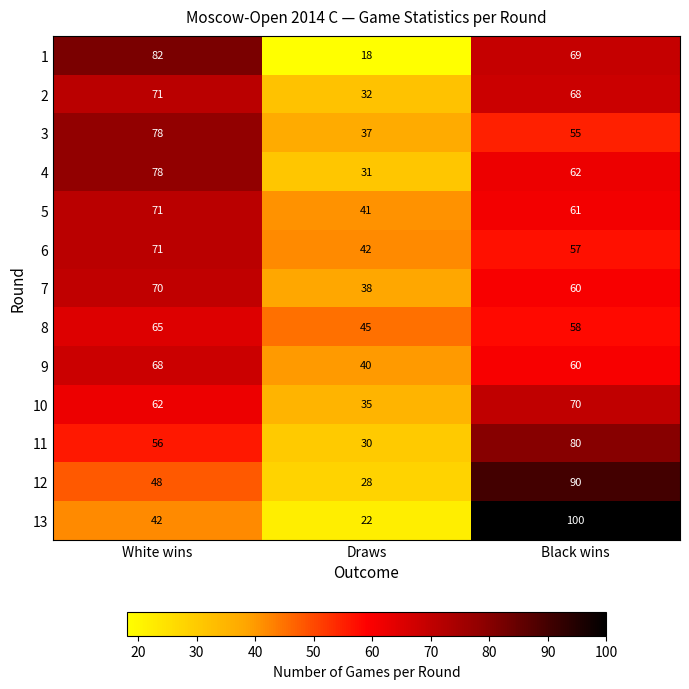

What is the sum of the 8 values at Draws and Black wins?

103